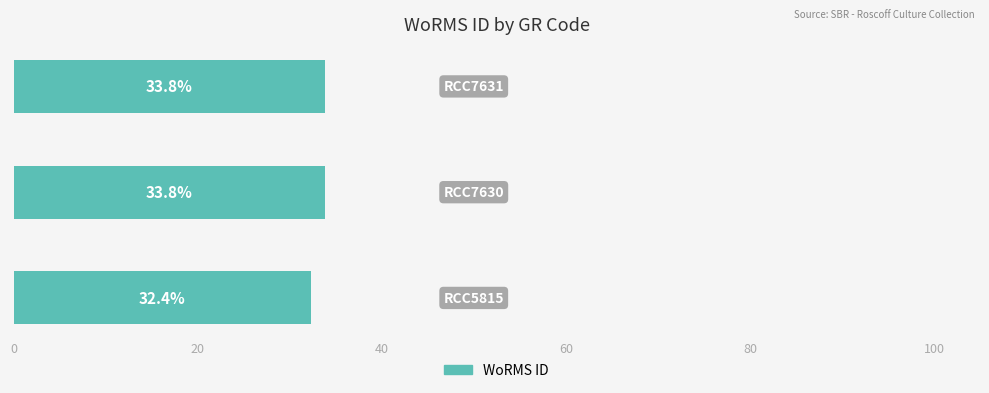

What is the sum of all values?

100.0